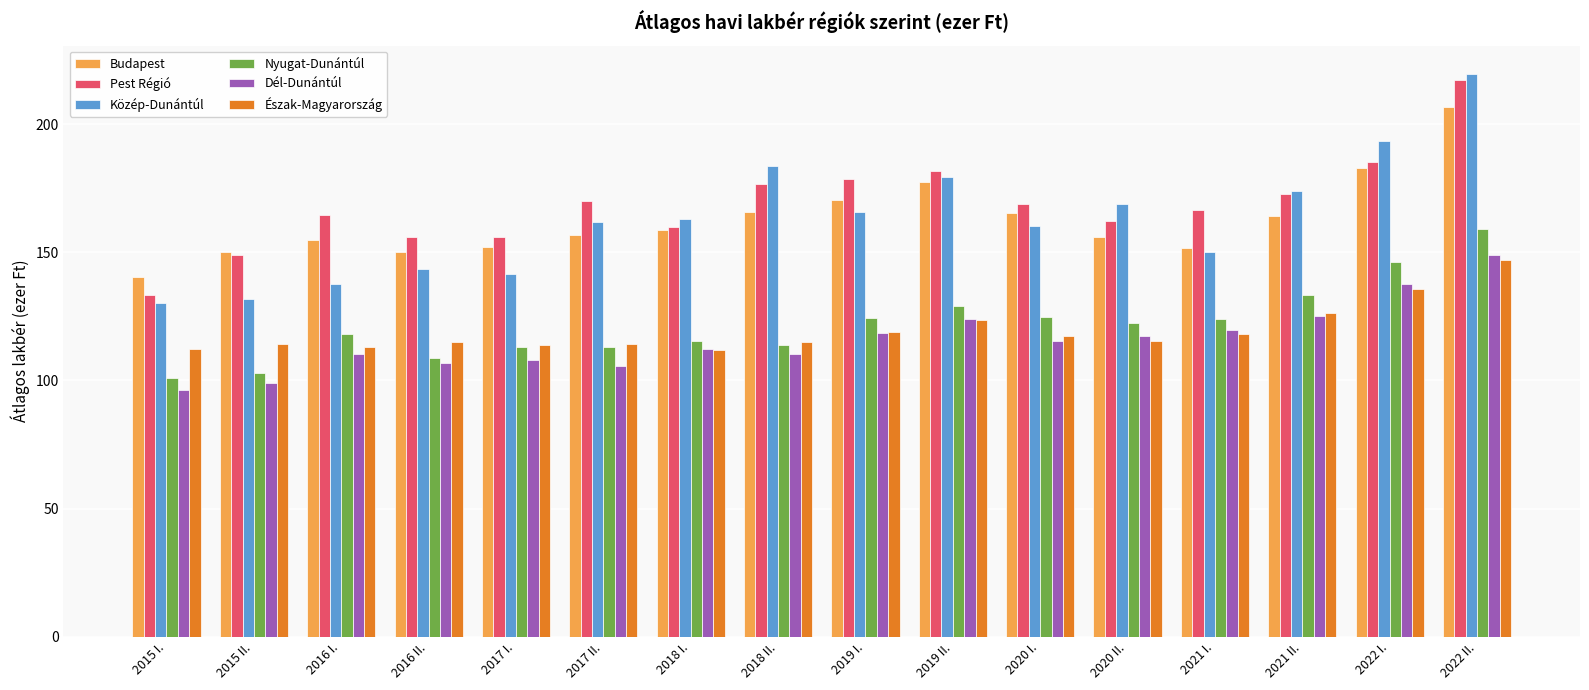

What are all the series names shown in the legend?

Budapest, Pest Régió, Közép-Dunántúl, Nyugat-Dunántúl, Dél-Dunántúl, Észak-Magyarország